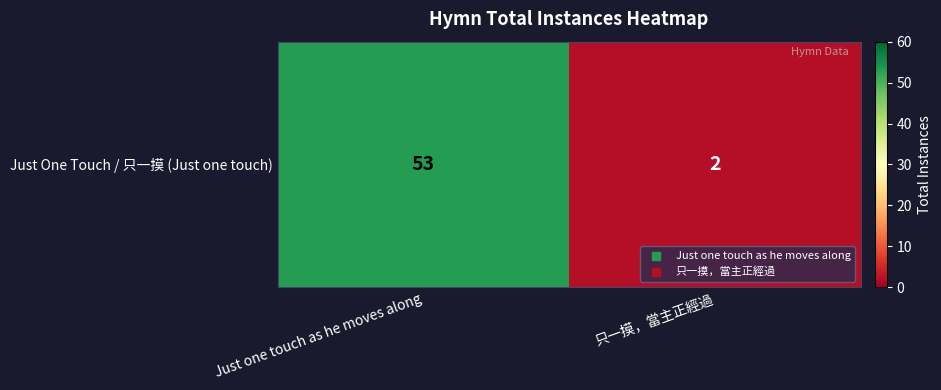

Between Just one touch as he moves along and 只一摸，當主正經過, which is larger?

Just one touch as he moves along